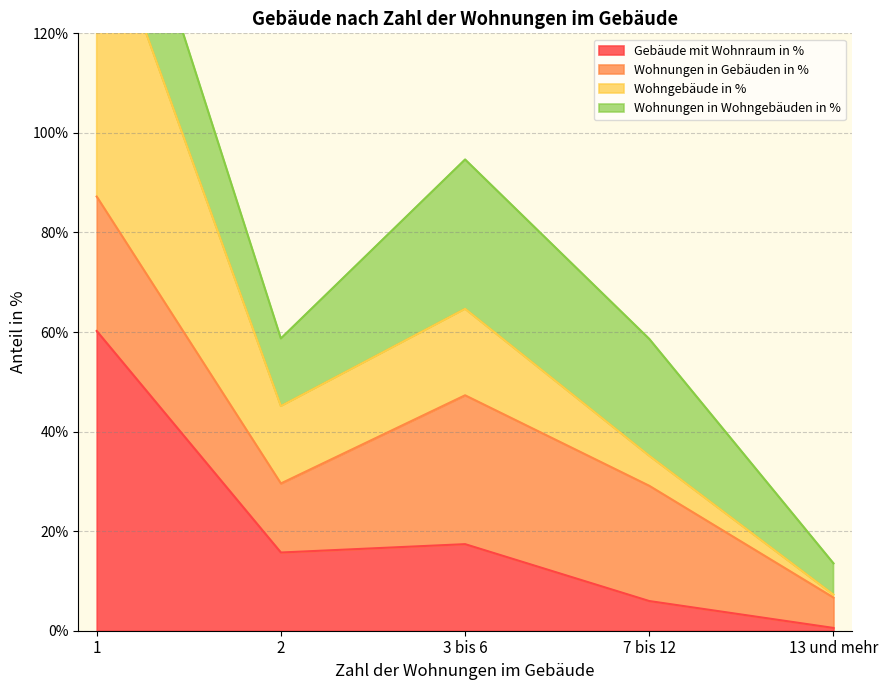

What is the label of the 4th point from the left?

7 bis 12